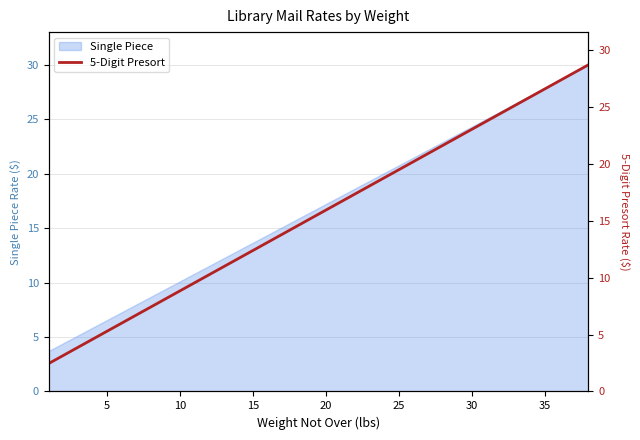

What is the minimum value for Single Piece?

3.7